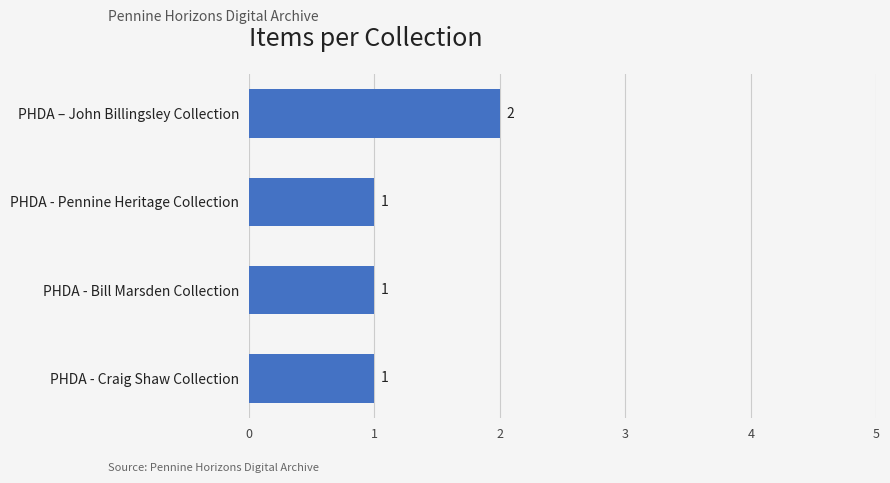

True or false: the data shows 2 at PHDA – John Billingsley Collection.

True